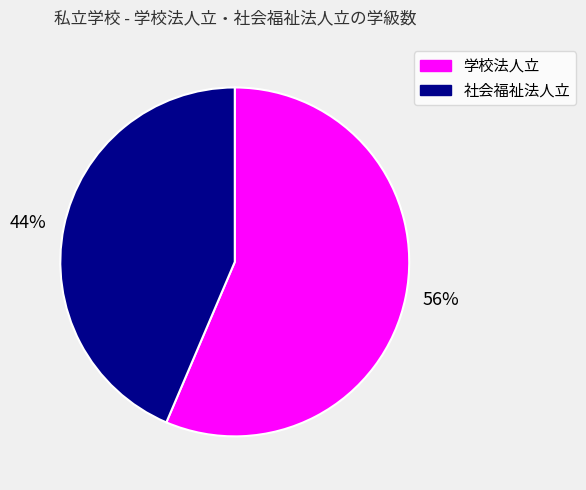

Do 学校法人立 and 社会福祉法人立 together represent more than half of the pie?

Yes